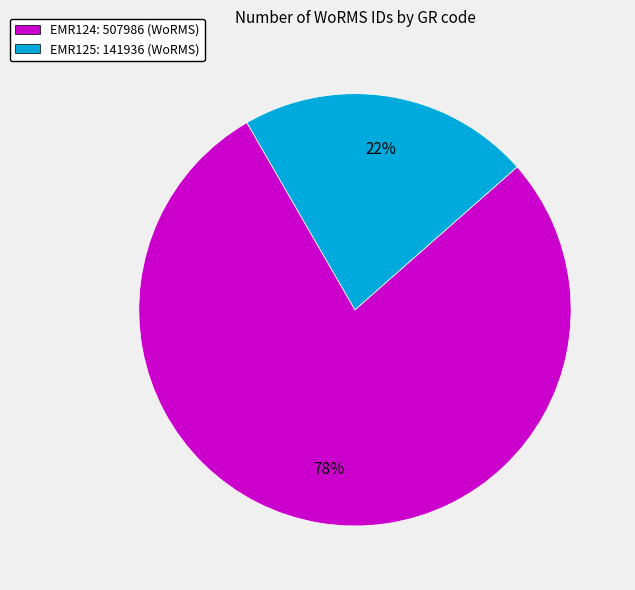

How many slices are in this pie chart?

2